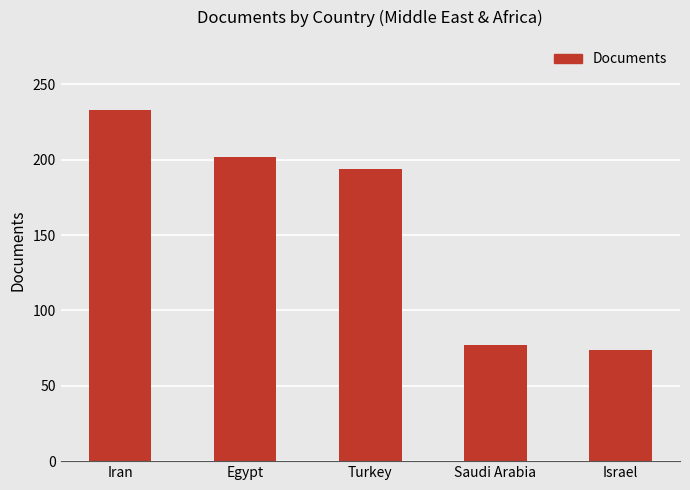

What is the sum of all values?

780